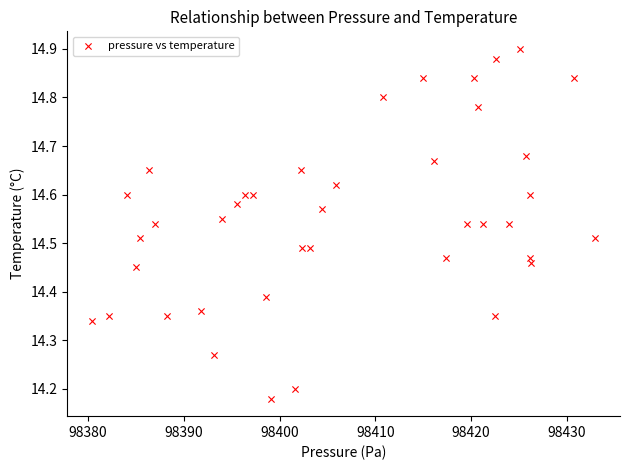

What is the range of X values (max minus min)?

52.5